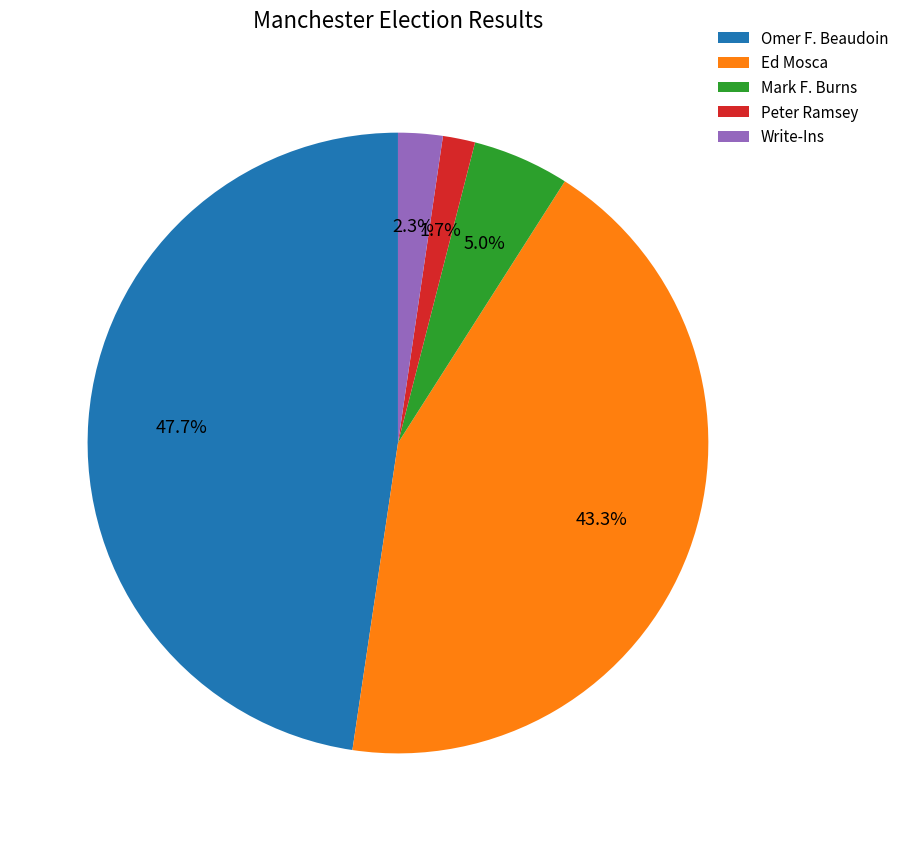

To the nearest percent, what percentage of the pie is Write-Ins?

2%